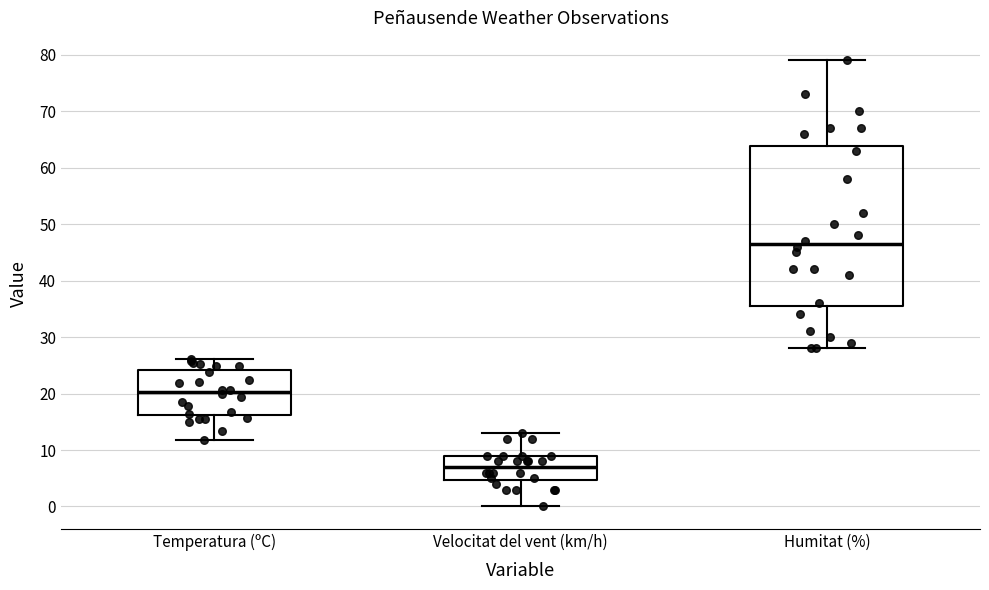

Reading left to right, read every box against the y-axis: the position of its median line, the range the box covers, and the ends of its whiskers. The values are not printed on the chart, so give them approximately, as read against the axis.

Temperatura (ºC): median 20, box 16 to 24, whiskers 12 to 26
Velocitat del vent (km/h): median 7, box 5 to 9, whiskers 0 to 13
Humitat (%): median 47, box 36 to 64, whiskers 28 to 79